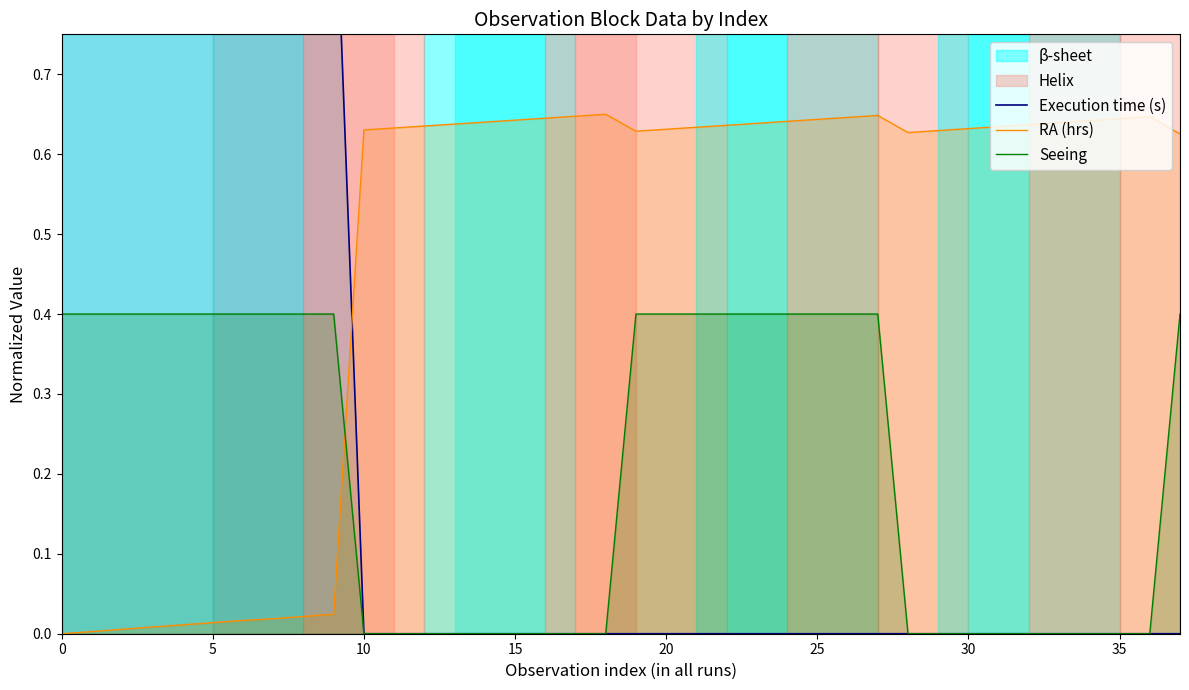

How many times do Seeing and RA (hrs) cross each other?

1